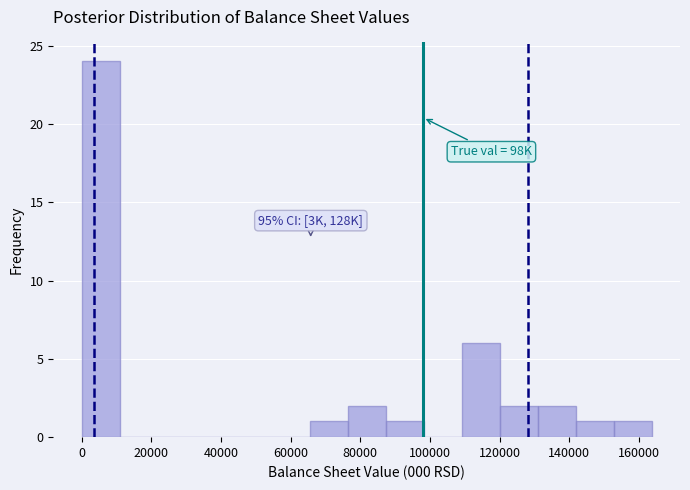

Over which range of the x-axis is the bar tallest?

0 to 10000